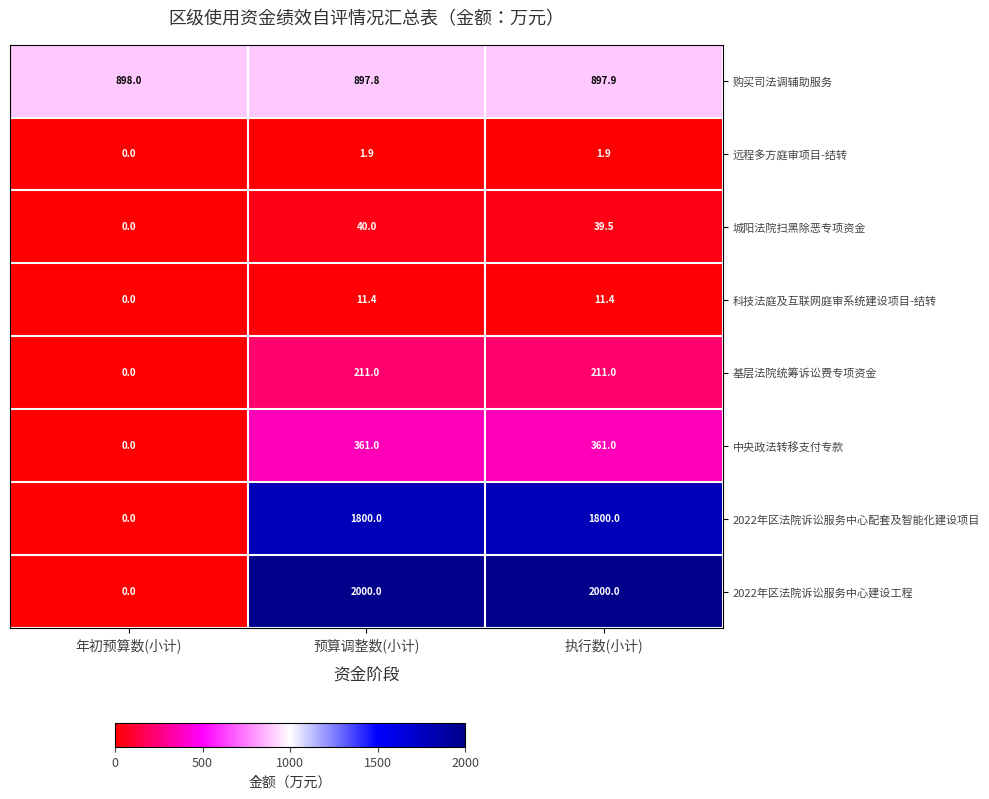

At which label is 2022年区法院诉讼服务中心配套及智能化建设项目 closest to 900?

年初预算数(小计)